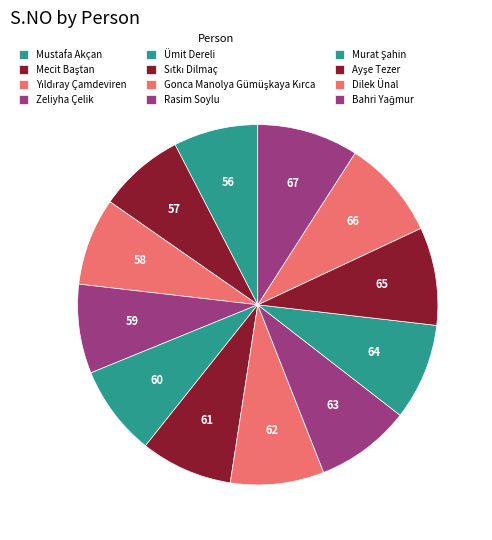

How much of the chart is everything except Murat Şahin?

91.3%